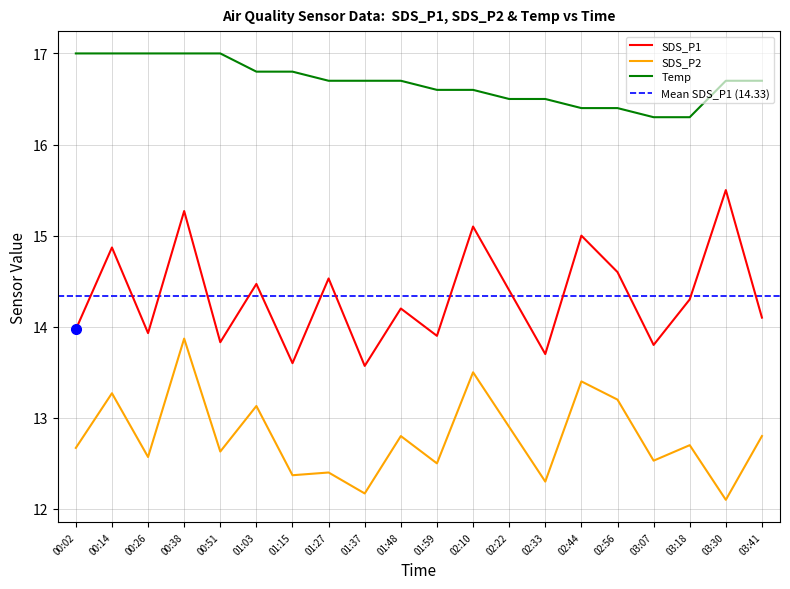

Which series has the largest total across all categories?

Temp